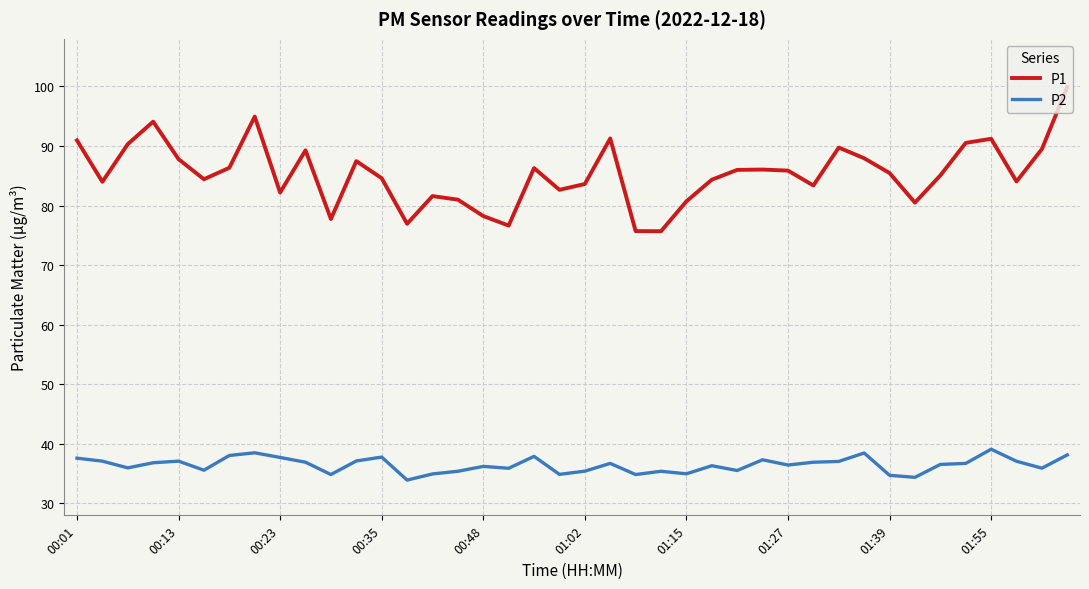

Does the chart display data point markers on the line(s)?

No